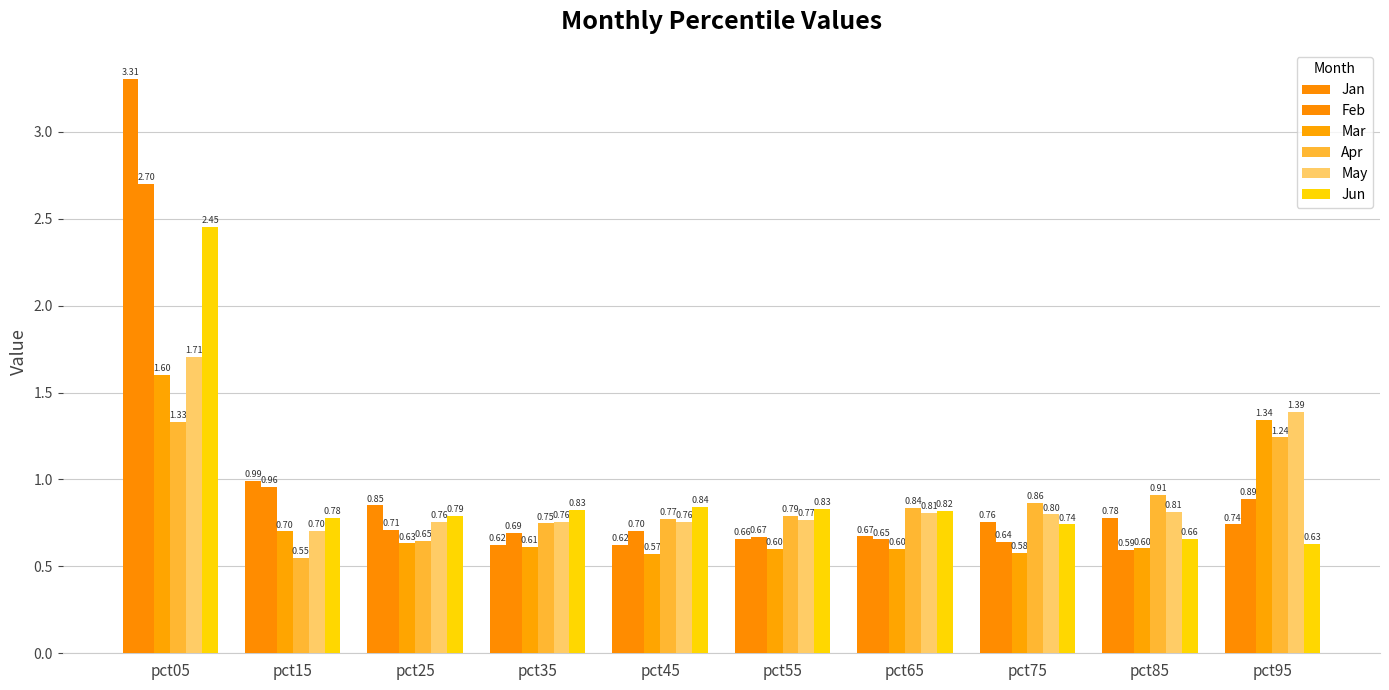

The value of Mar at pct55 is 1.0. True or false?

False